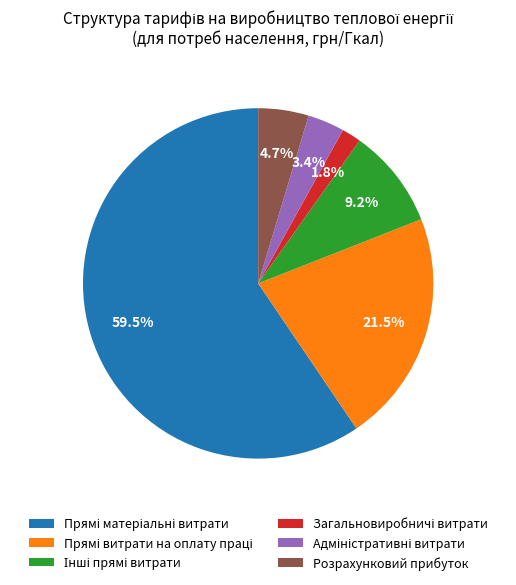

What portion of the pie excludes Розрахунковий прибуток?

95.3%